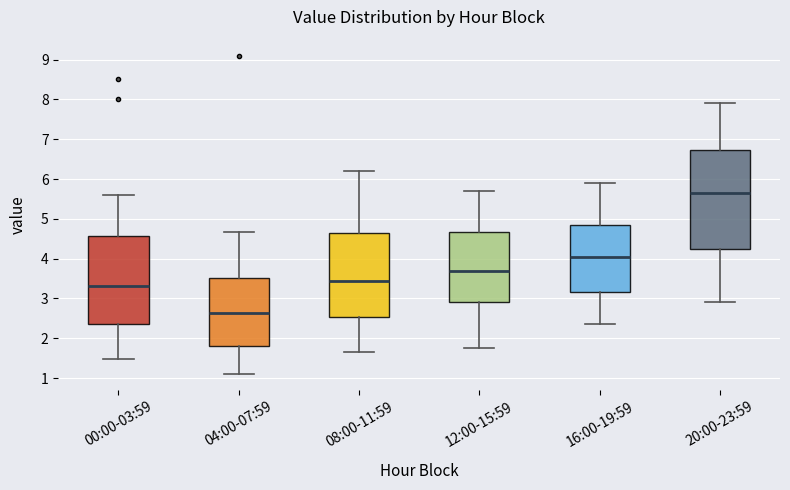

Where does the median line of the box for 04:00-07:59 sit on the y-axis? The values are not printed on the chart, so give them approximately, as read against the axis.

2.6